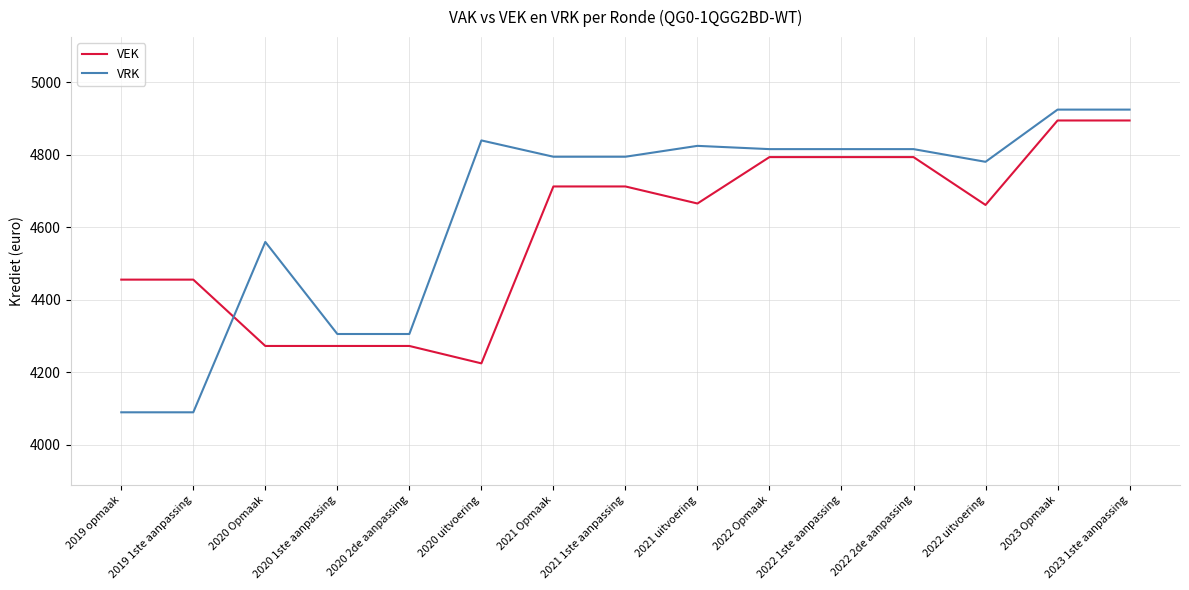

Rank the series at 2020 Opmaak from highest to lowest value.

VRK, VEK